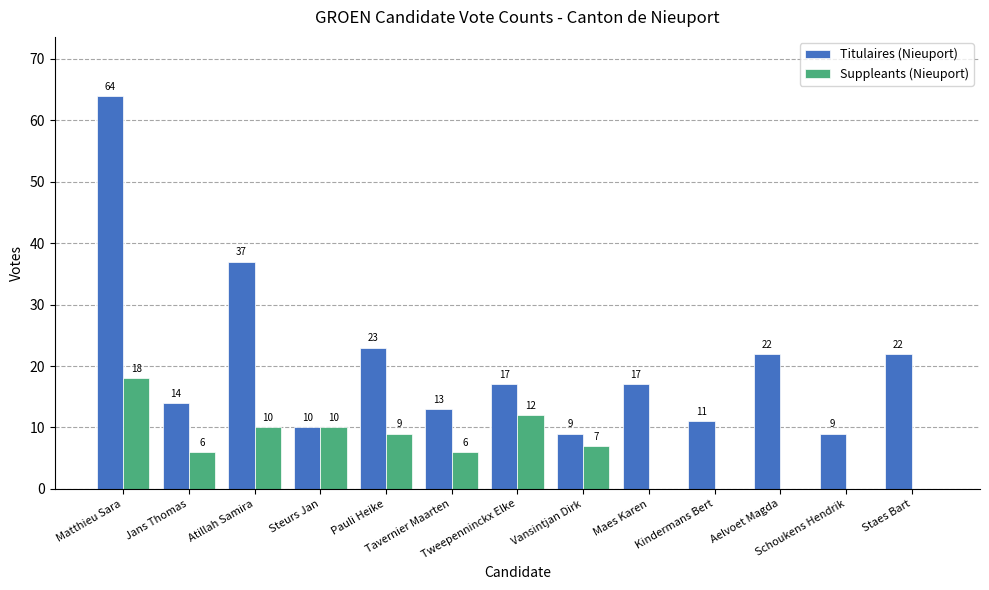

Which series has the largest total across all categories?

Titulaires (Nieuport)